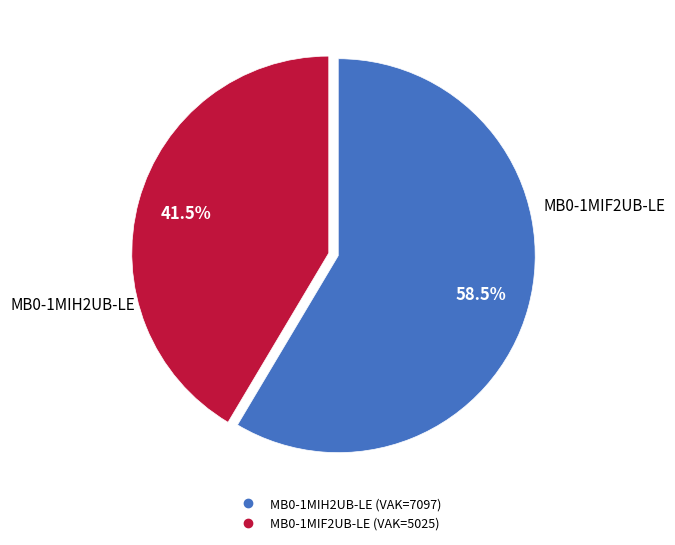

To the nearest percent, what is the average slice percentage?

50%